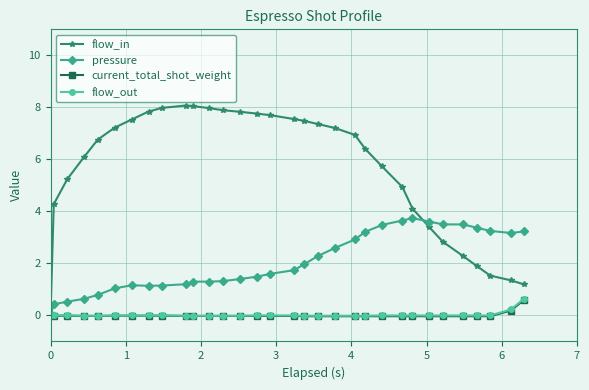

True or false: pressure has more than 0 points higher than both neighbors.

True